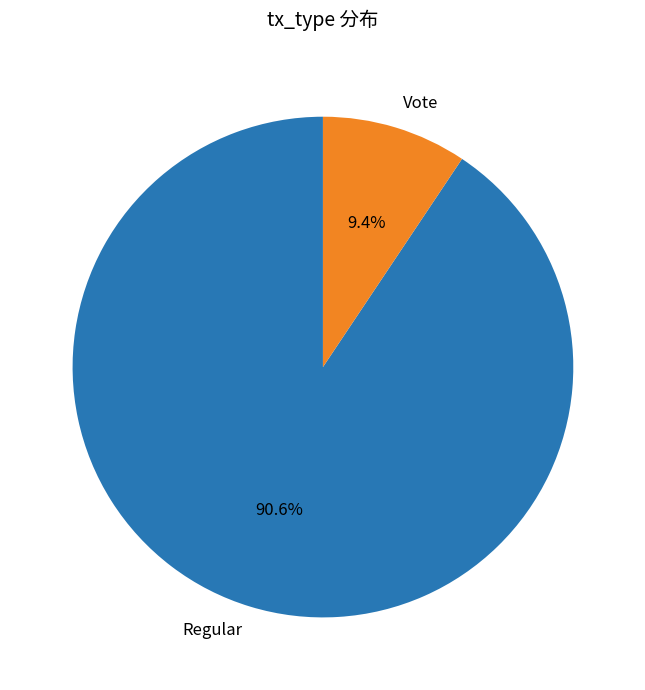

Do Regular and Vote together represent more than half of the pie?

Yes